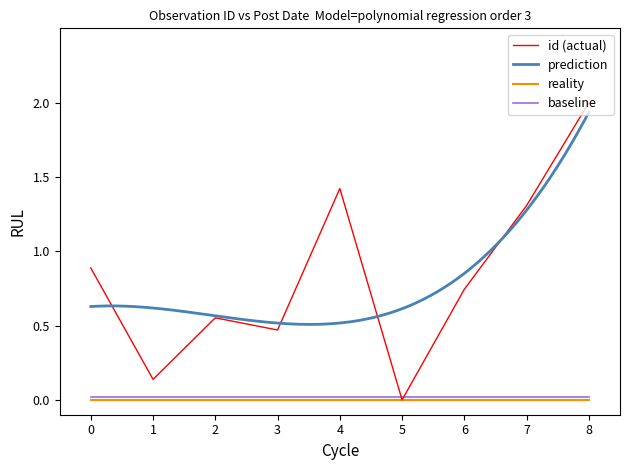

True or false: id (actual) has a value of 2.7 at 8.

False